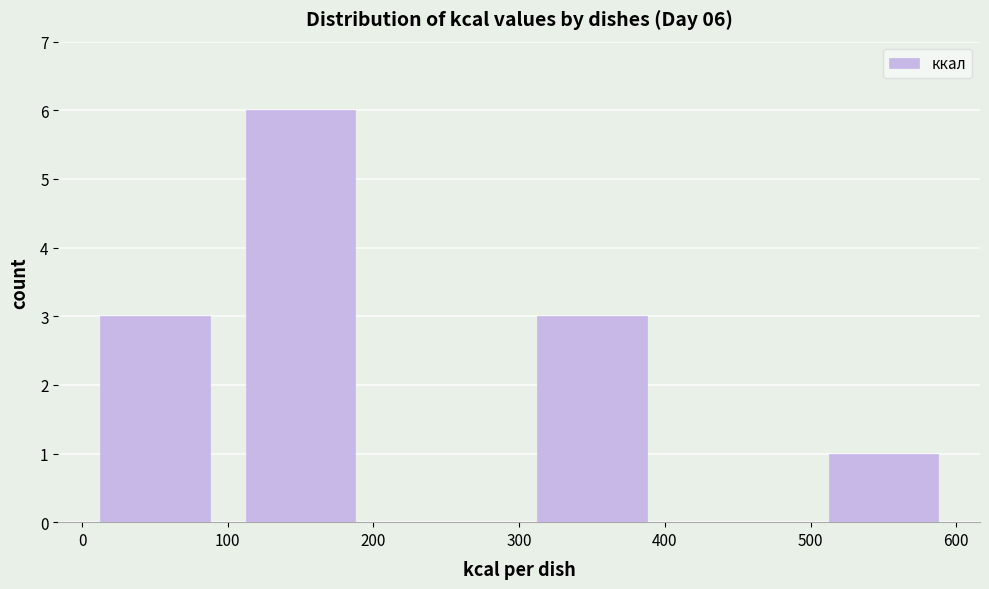

Over which range of the x-axis is the bar tallest?

100 to 200